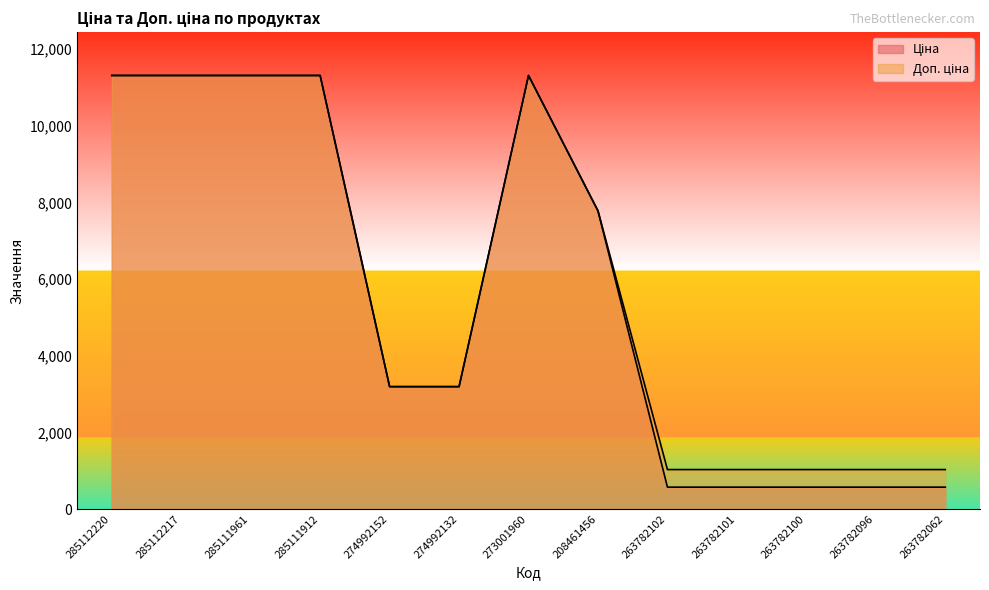

Reading left to right, transcribe all the data shown in this chart.

Ціна: 11312.5	11312.5	11312.5	11312.5	3193.0	3193.0	11312.5	7778.6	570.2	570.2	570.2	570.2	570.2
Доп. ціна: 11312.5	11312.5	11312.5	11312.5	3193.0	3193.0	11312.5	7778.6	1029.1	1029.1	1029.1	1029.1	1029.1